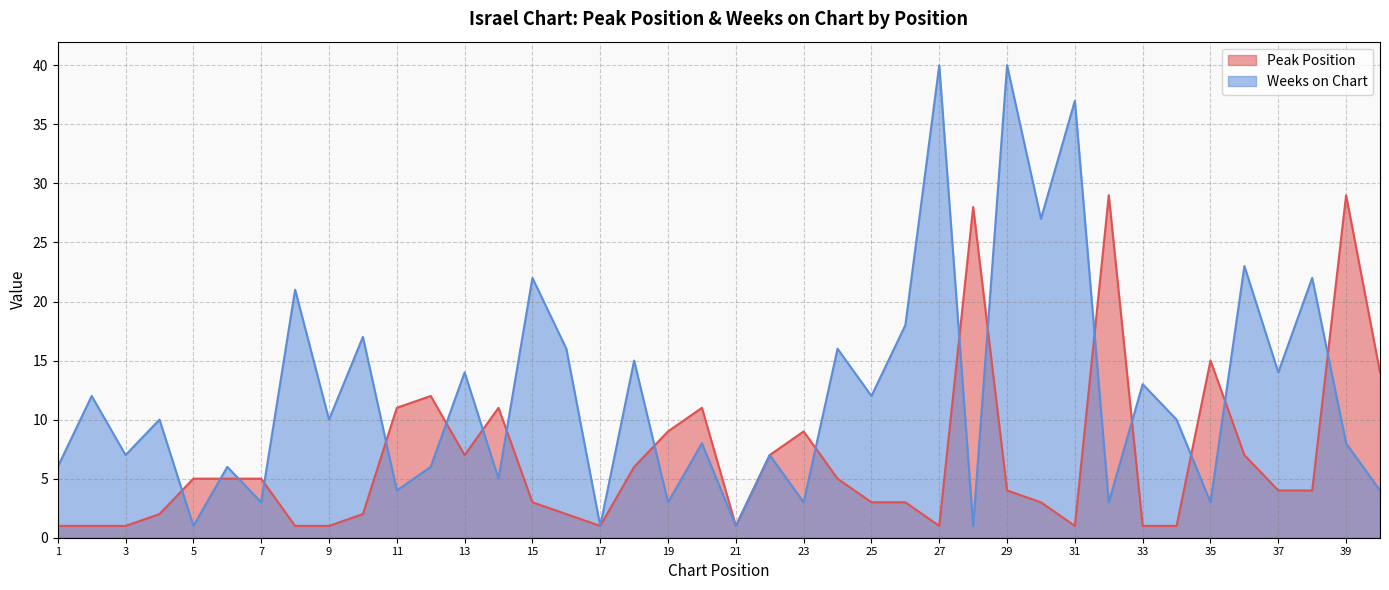

List the labels in order of Weeks on Chart value, smallest first.

5, 17, 21, 28, 7, 19, 23, 32, 35, 11, 40, 14, 1, 6, 12, 3, 22, 20, 39, 4, 9, 34, 2, 25, 33, 13, 37, 18, 16, 24, 10, 26, 8, 15, 38, 36, 30, 31, 27, 29